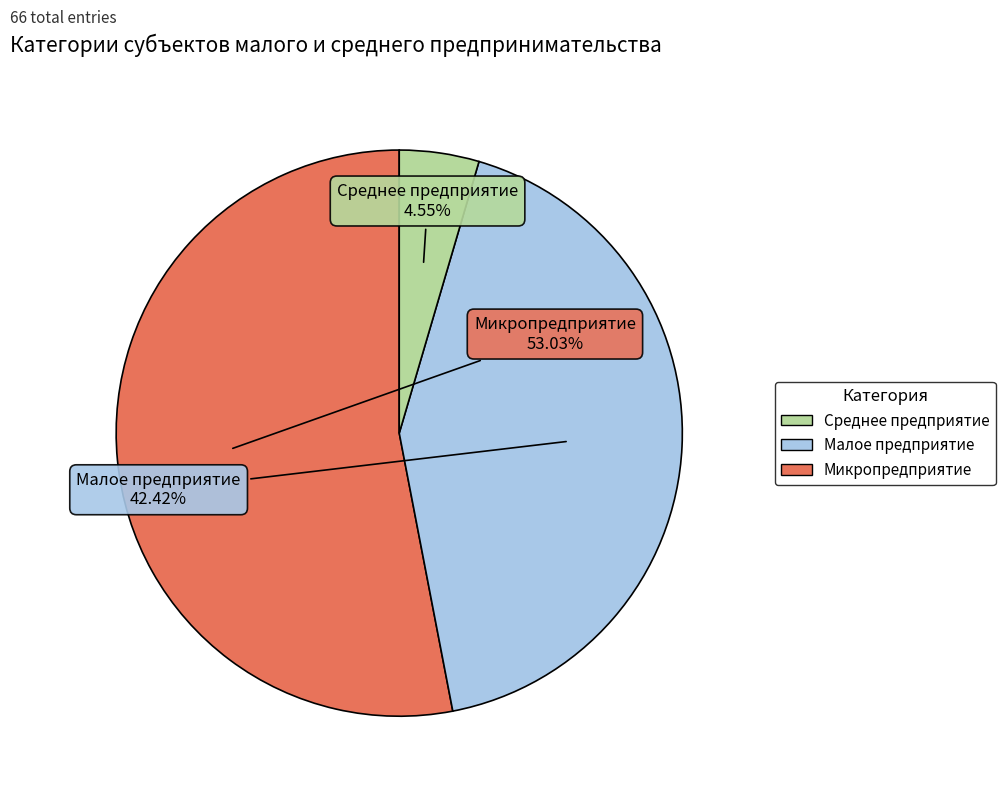

How many segments does this pie chart have?

3